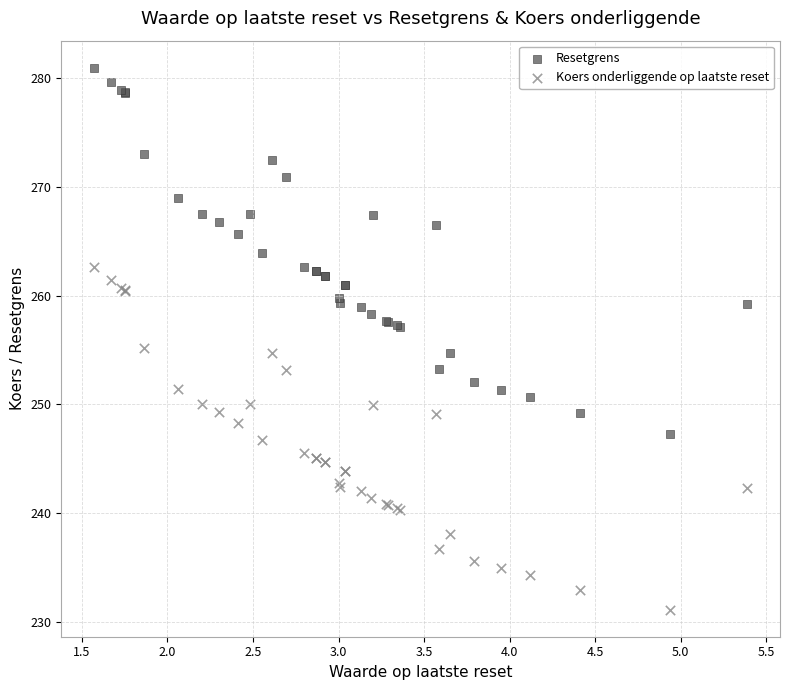

Which series contains the highest Y value?

Resetgrens